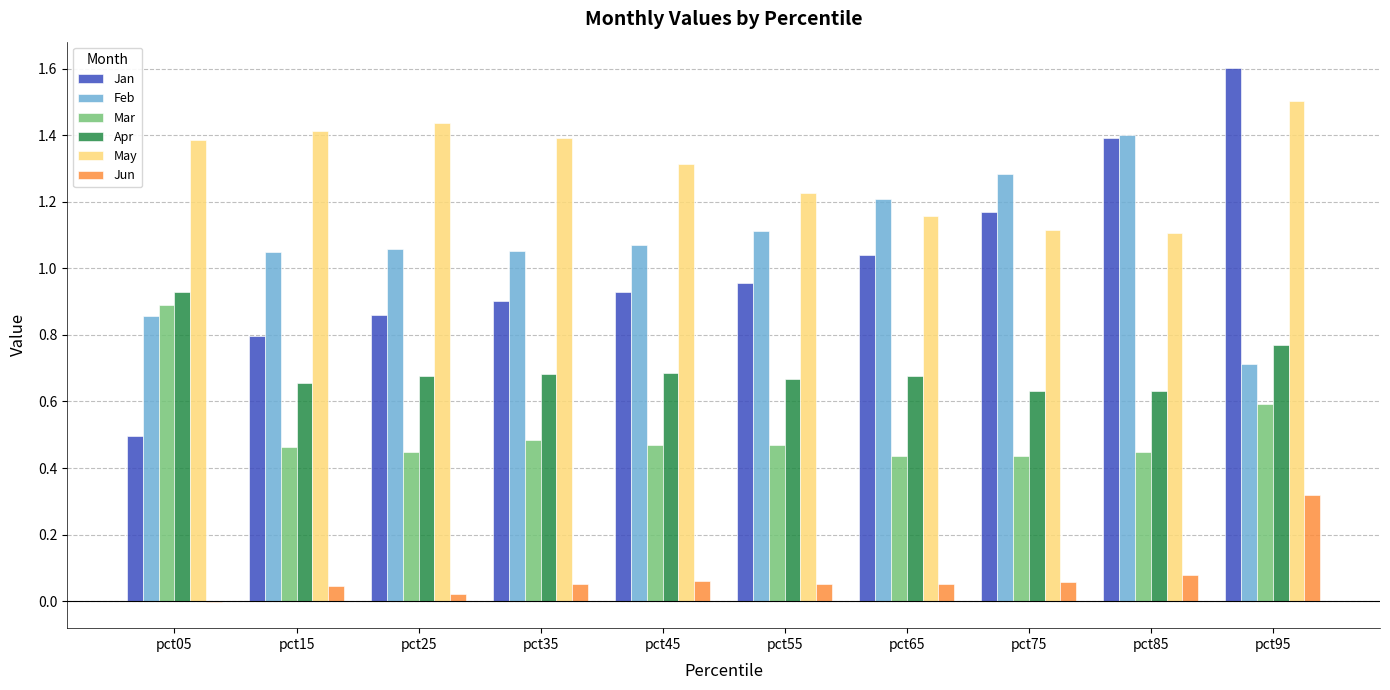

What is the total value across all series at pct55?

4.5